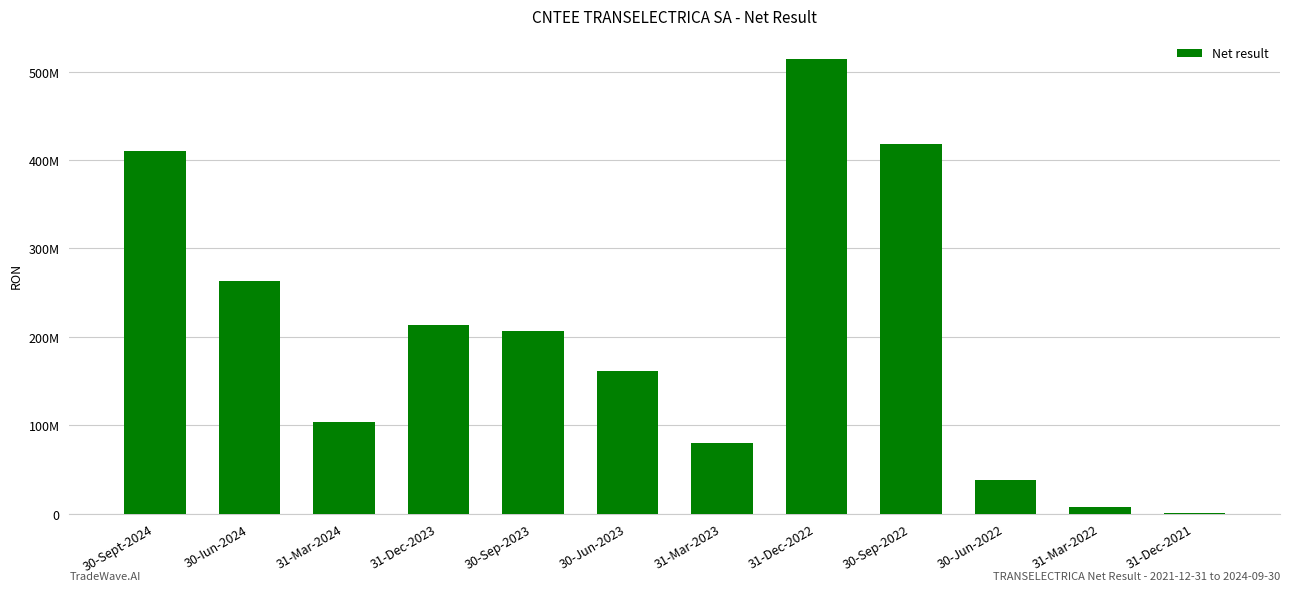

What is the difference between the second highest and minimum values?

417744826